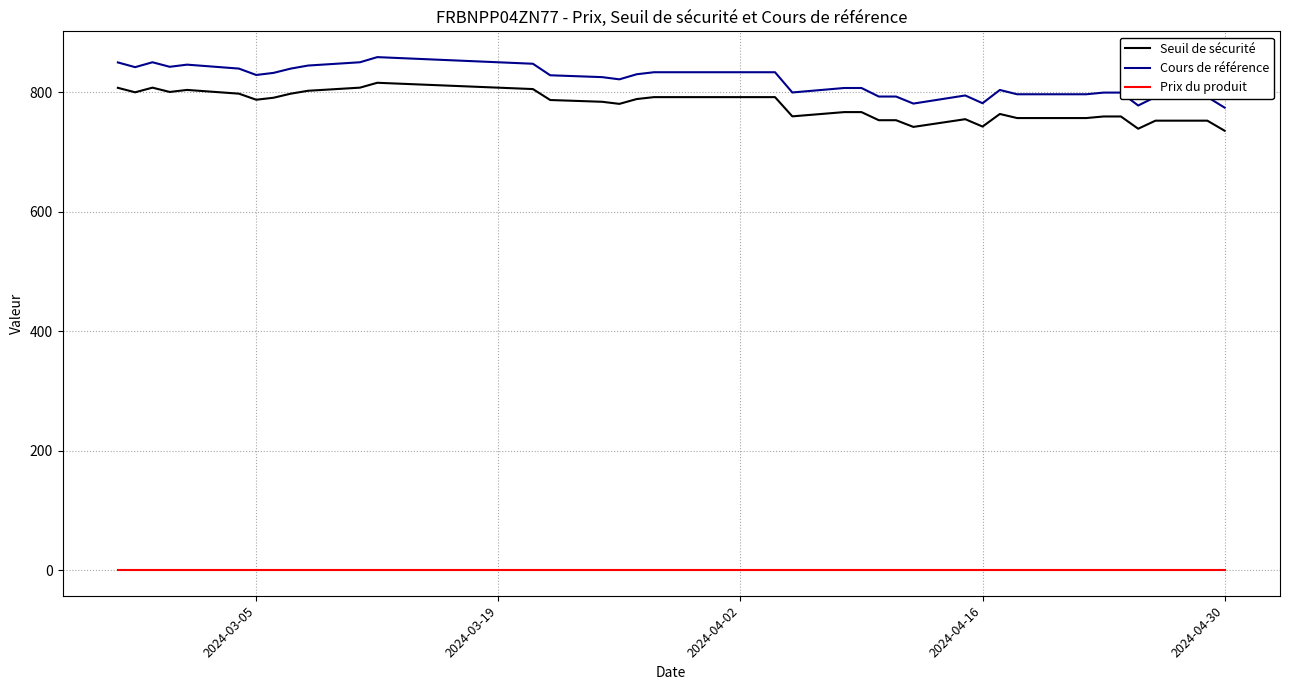

True or false: Prix du produit and Seuil de sécurité intersect in this chart.

False